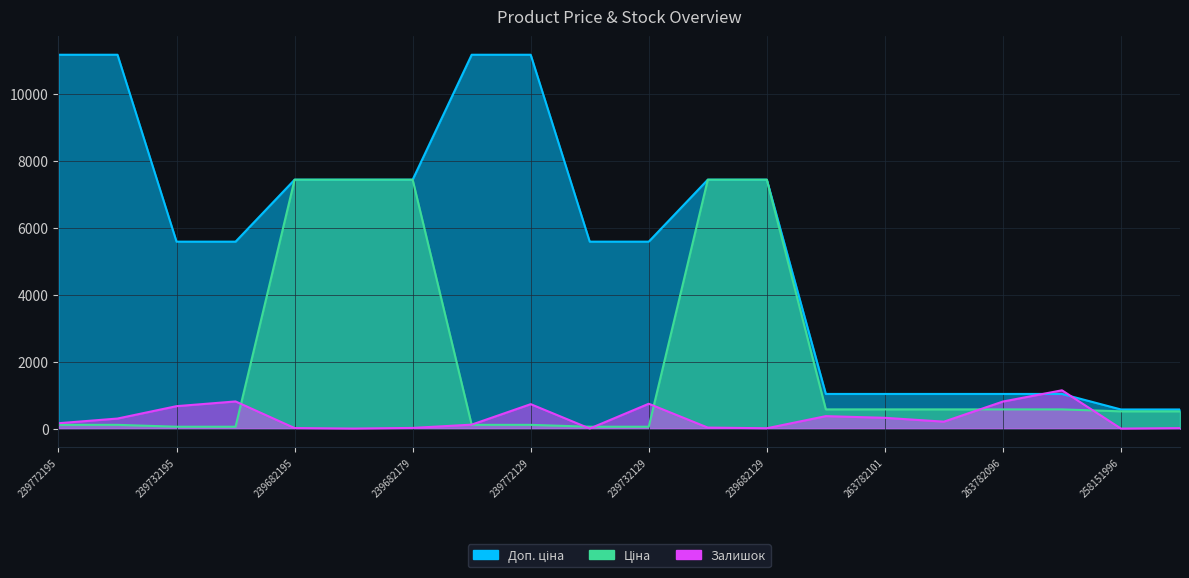

The value of Доп. ціна at 239772179 is 19455.5. True or false?

False